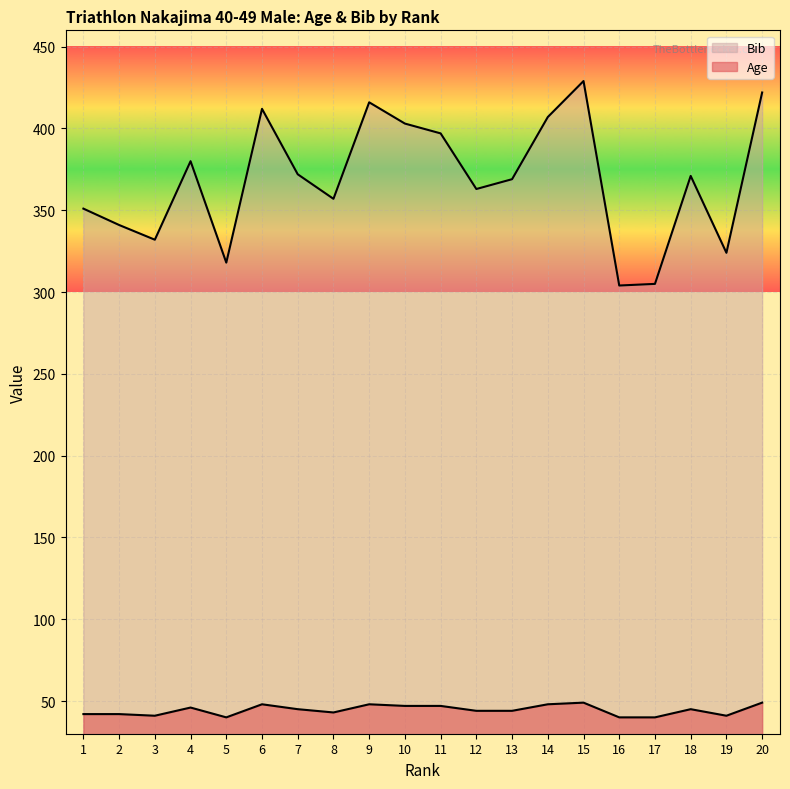

How many lines are shown in the chart?

2